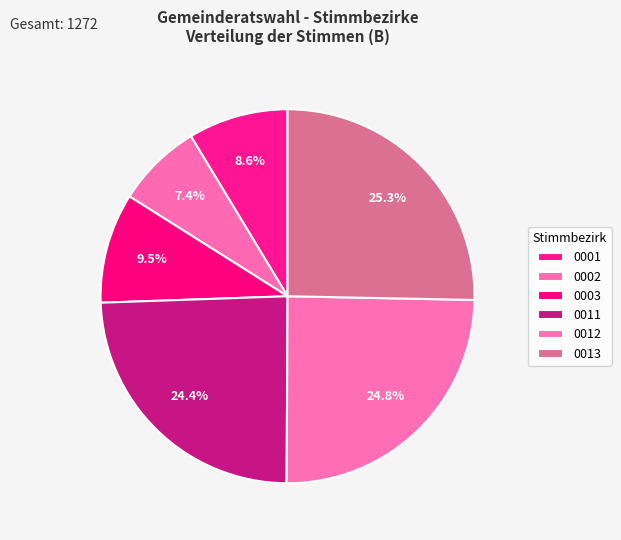

The 0011 slice represents 24% of the pie. True or false?

True